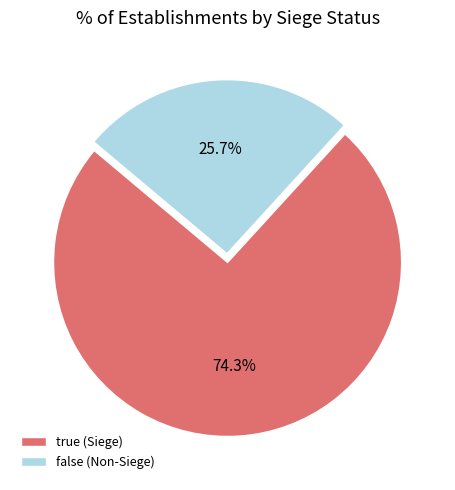

Which slice is the largest?

true